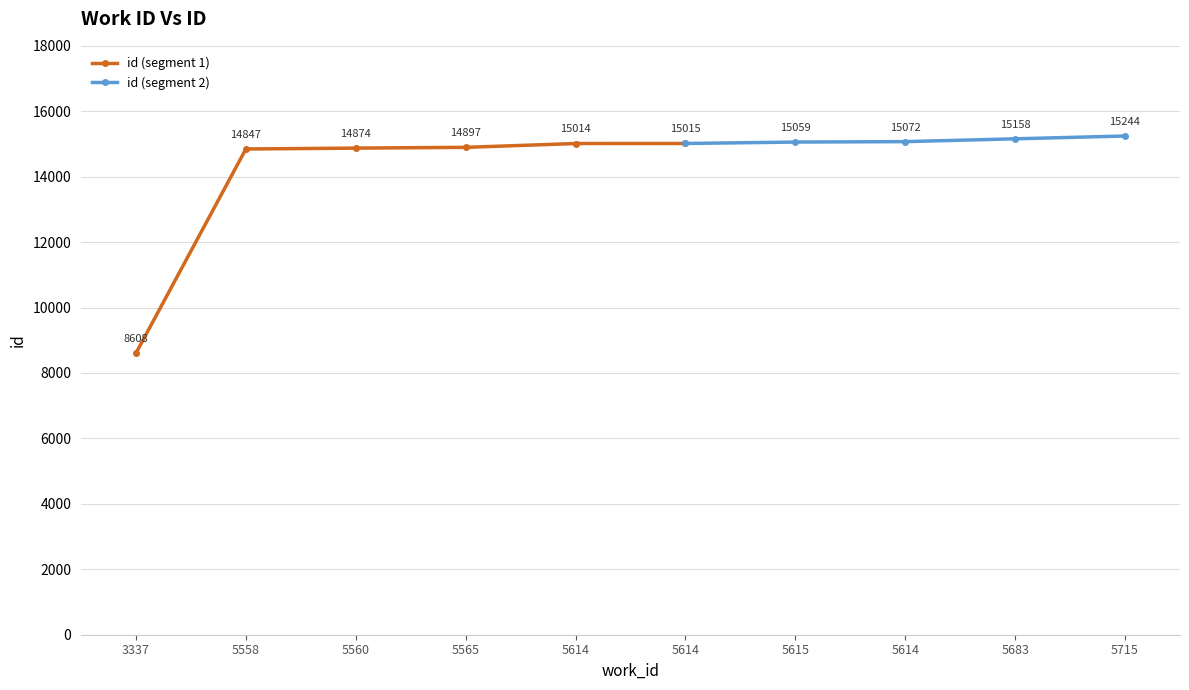

True or false: there are more than 0 points higher than both neighbors.

False